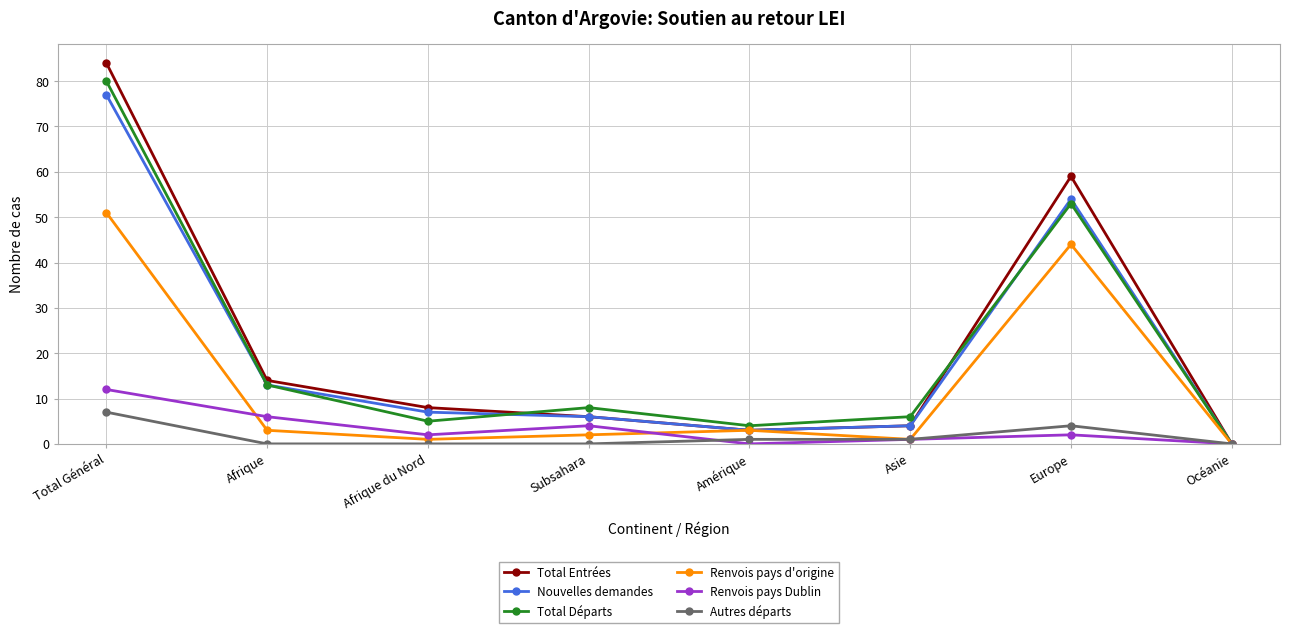

List the series in order of their peak value, highest first.

Total Entrées, Total Départs, Nouvelles demandes, Renvois pays d'origine, Renvois pays Dublin, Autres départs